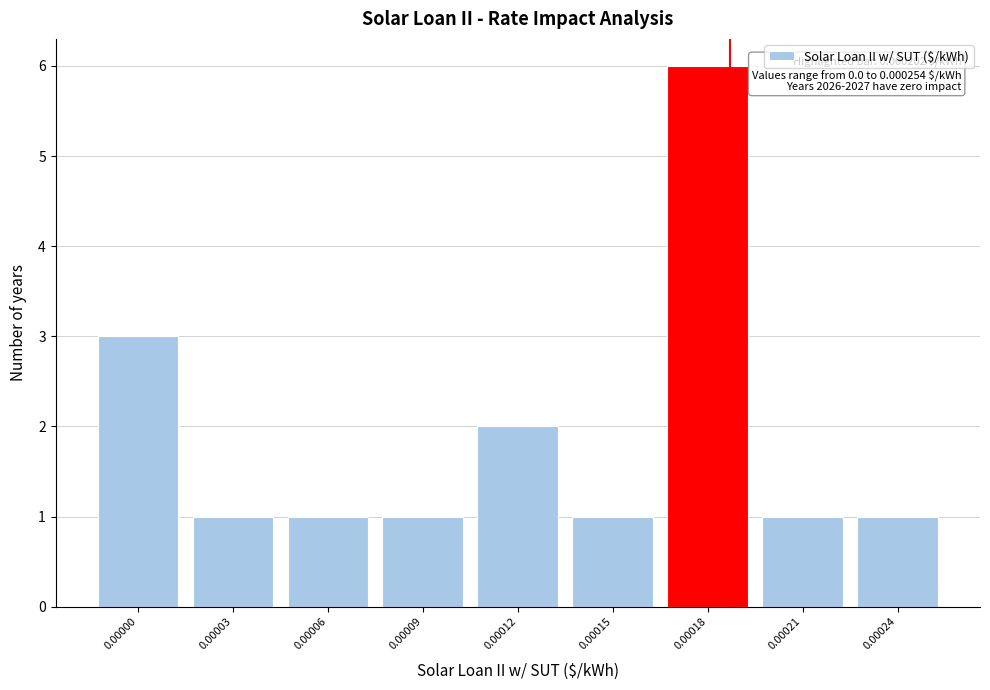

Reading left to right, what are all the values shown in this chart?

3	1	1	1	2	1	6	1	1